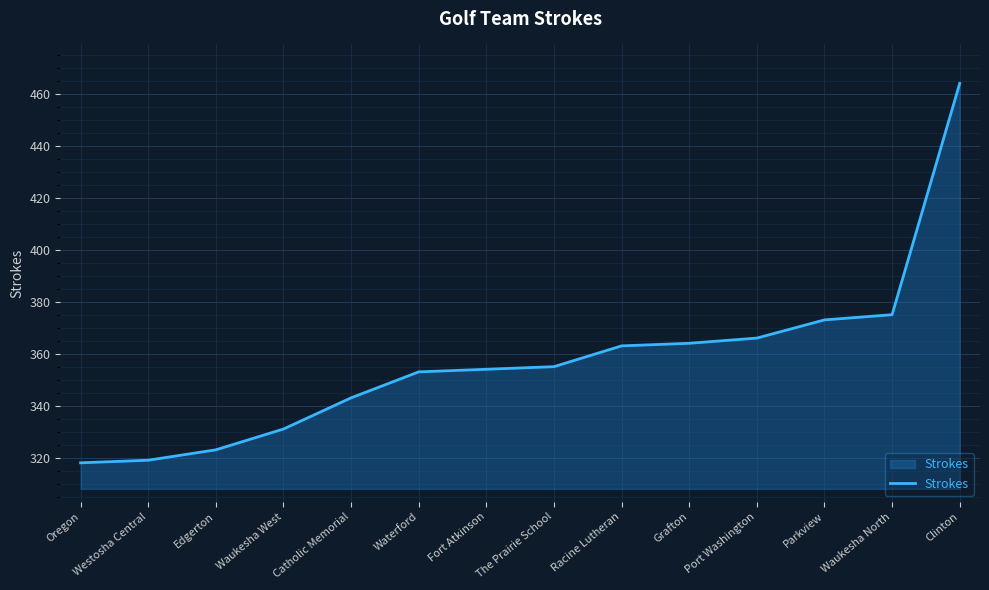

What is the change in value from Waterford to Fort Atkinson?

+1